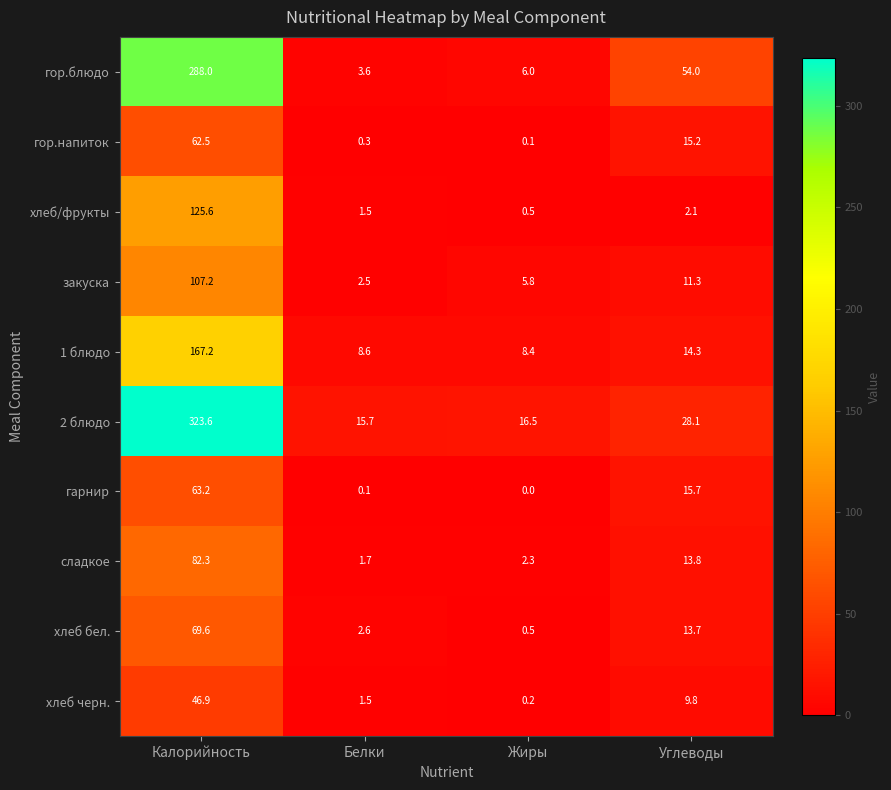

What is the total value across all series at Жиры?

40.3